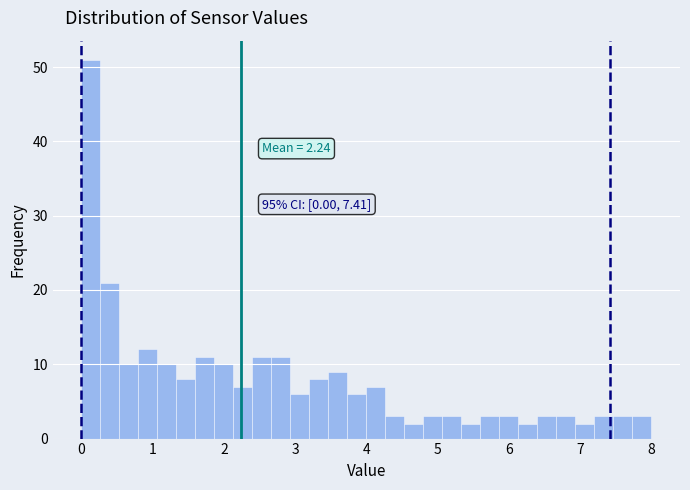

Read against the x-axis, roughly where is the centre of the tallest bar?

0.1